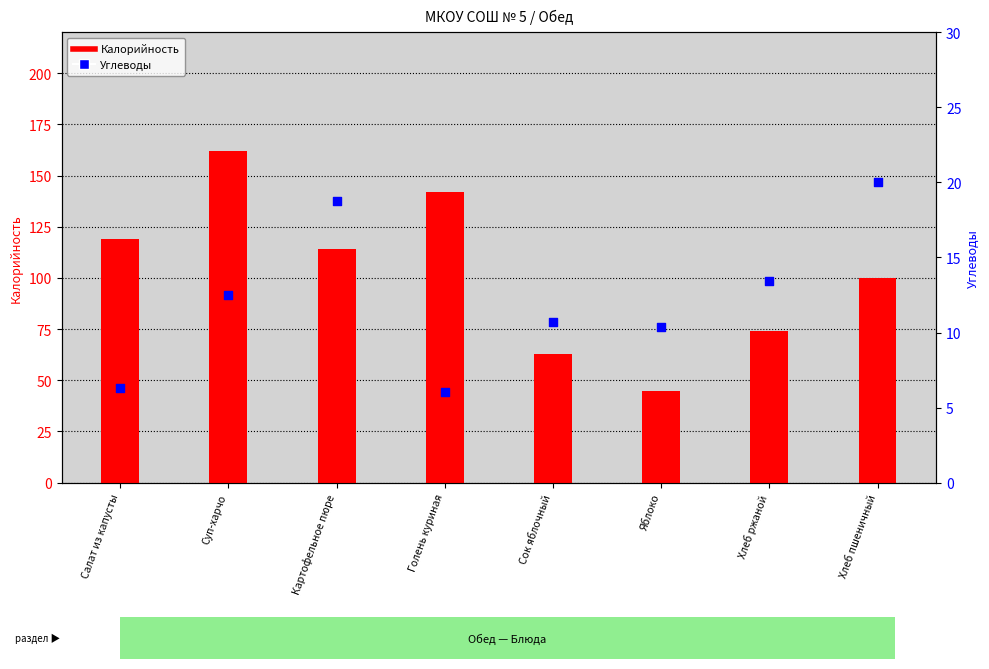

Which series has the largest total across all categories?

Калорийность